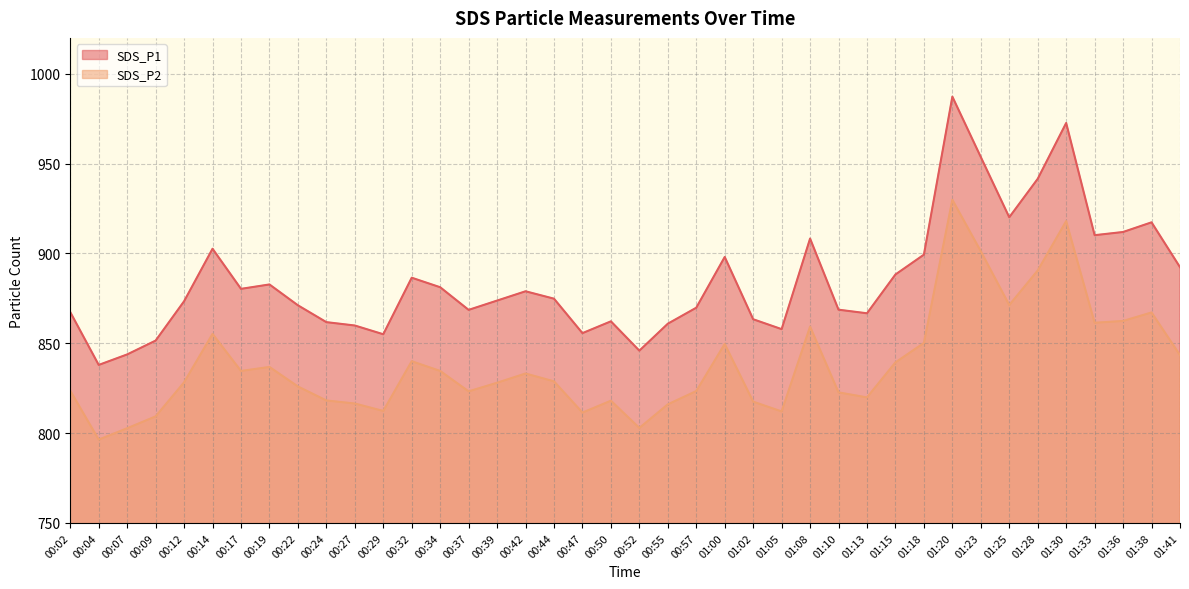

List the series in order of their peak value, lowest first.

SDS_P2, SDS_P1